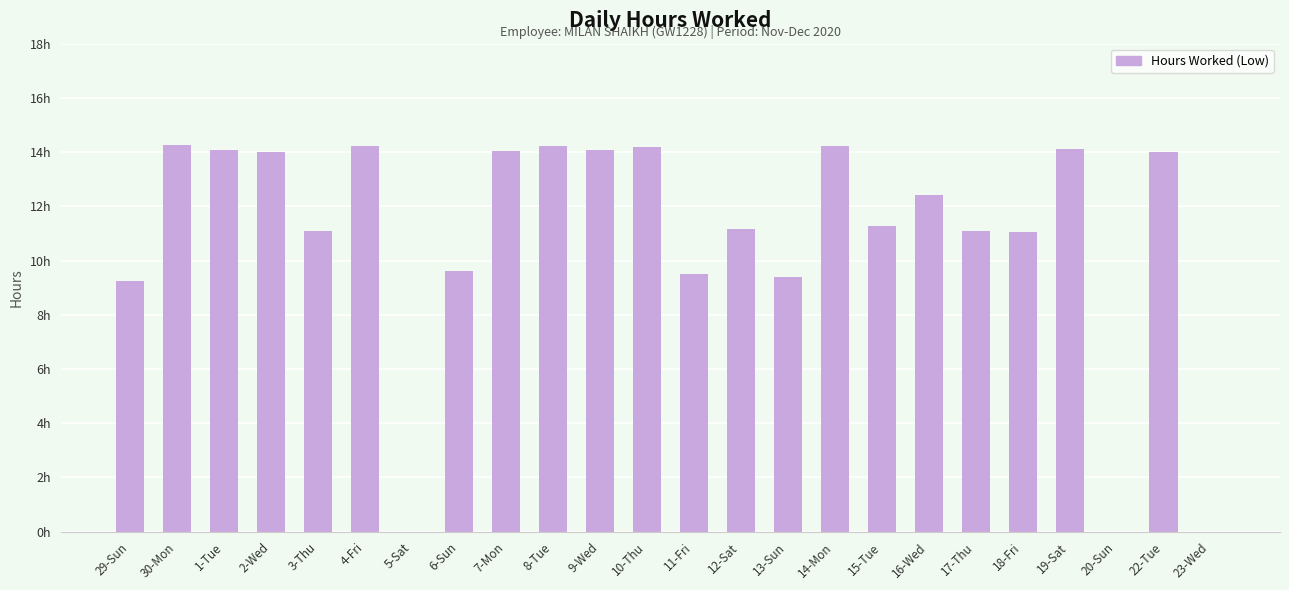

Which label corresponds to the smallest value in the chart?

5-Sat